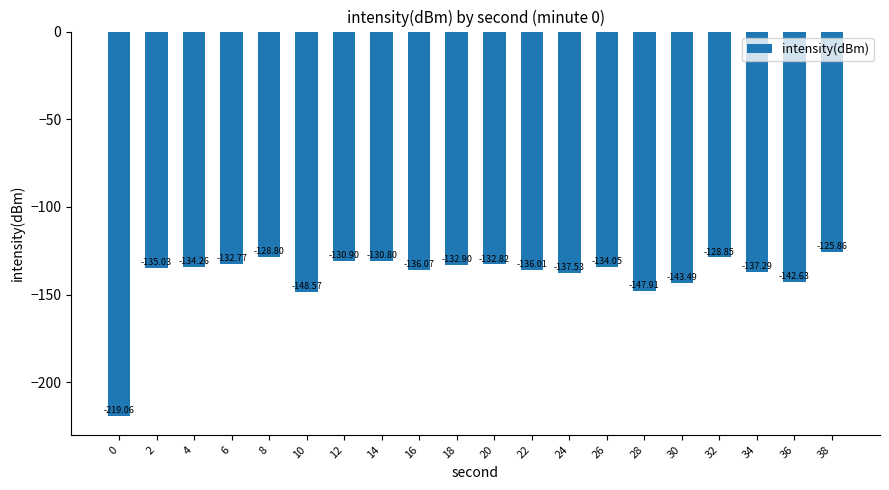

Rank the categories by value from lowest to highest.

0, 10, 28, 30, 36, 24, 34, 16, 22, 2, 4, 26, 18, 20, 6, 12, 14, 32, 8, 38